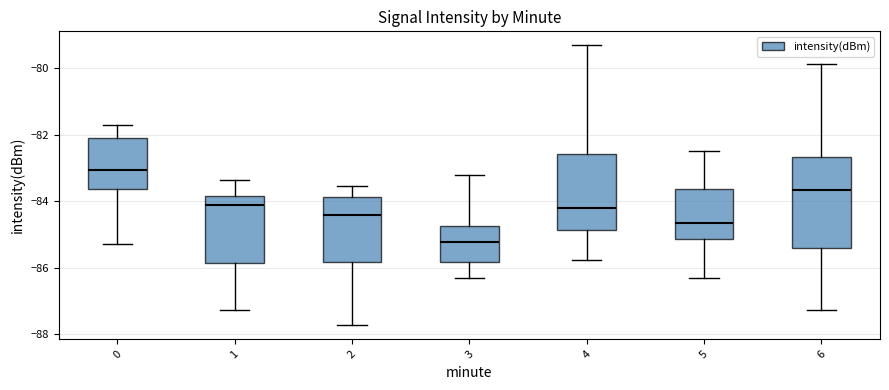

Reading left to right, transcribe this box plot: for each box, give where its median line is, the range the box spans, and where its two whiskers end, as read against the y-axis. The values are not printed on the chart, so give them approximately, as read against the axis.

0: median -83.0, box -83.6 to -82.2, whiskers -85.2 to -81.8
1: median -84.2, box -85.8 to -83.8, whiskers -87.2 to -83.4
2: median -84.4, box -85.8 to -83.8, whiskers -87.8 to -83.6
3: median -85.2, box -85.8 to -84.8, whiskers -86.2 to -83.2
4: median -84.2, box -84.8 to -82.6, whiskers -85.8 to -79.4
5: median -84.6, box -85.2 to -83.6, whiskers -86.4 to -82.4
6: median -83.6, box -85.4 to -82.6, whiskers -87.2 to -79.8